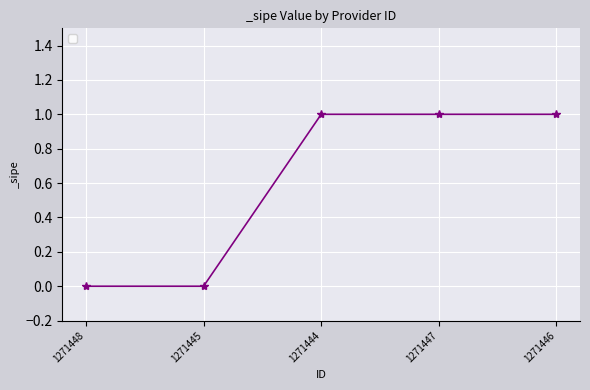

Is this an area chart (filled region under the line)?

No